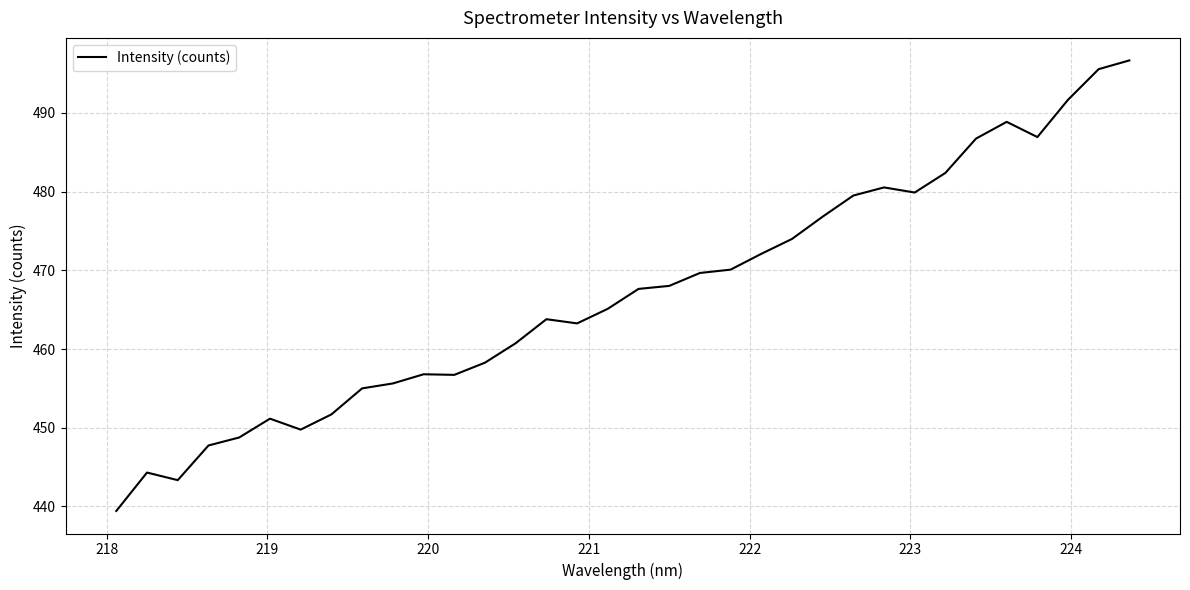

Is this an area chart (filled region under the line)?

No